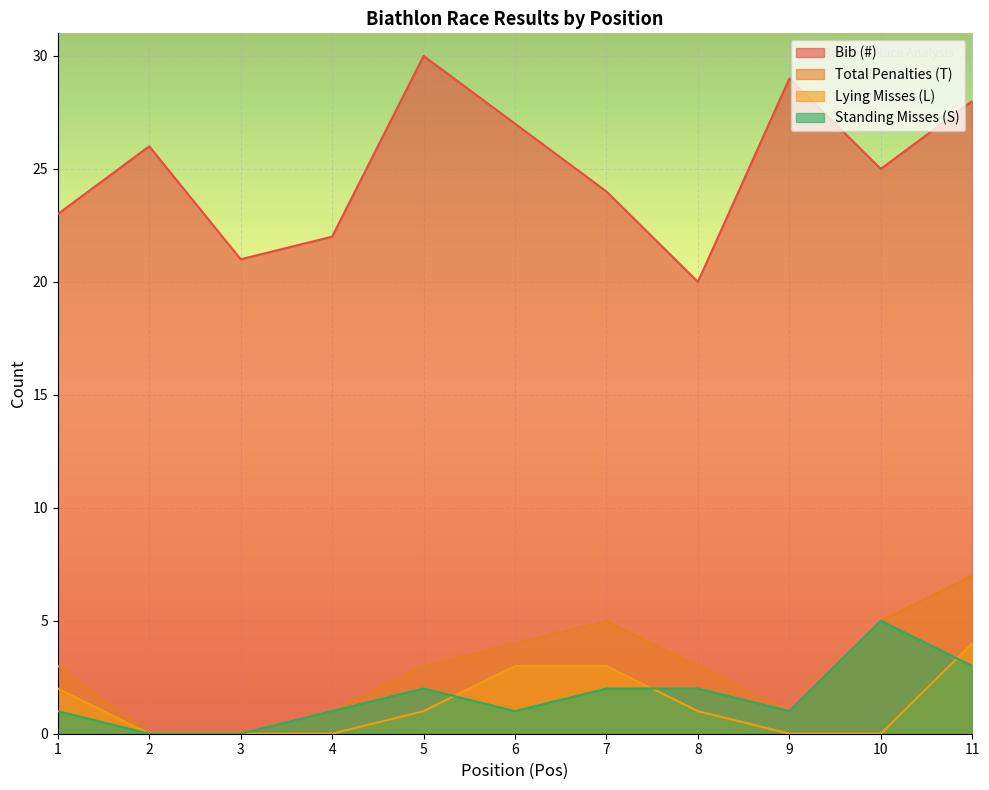

The value of Standing Misses (S) at 8 is 2. True or false?

True